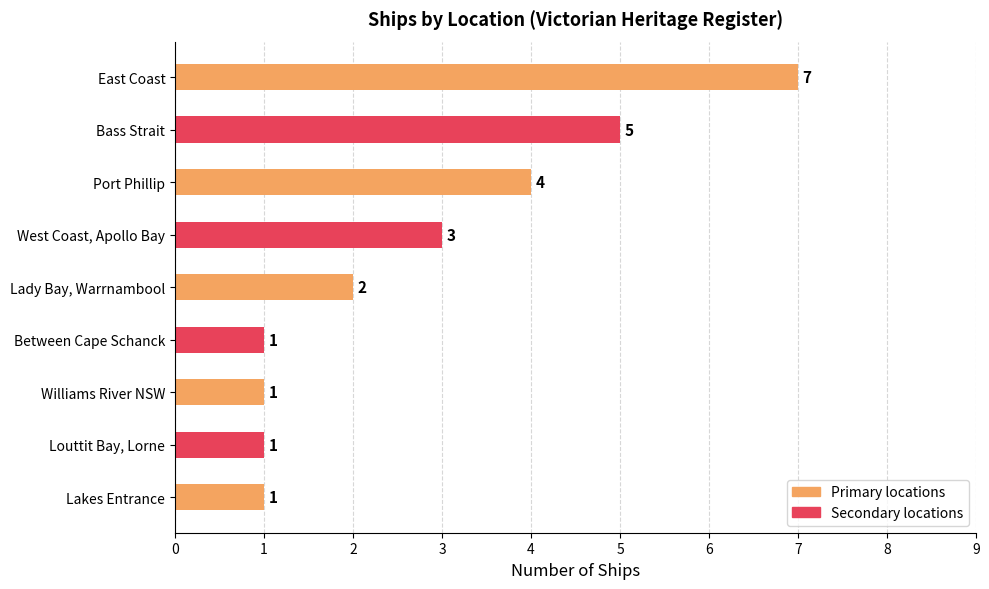

Count the number of data series in this chart.

1